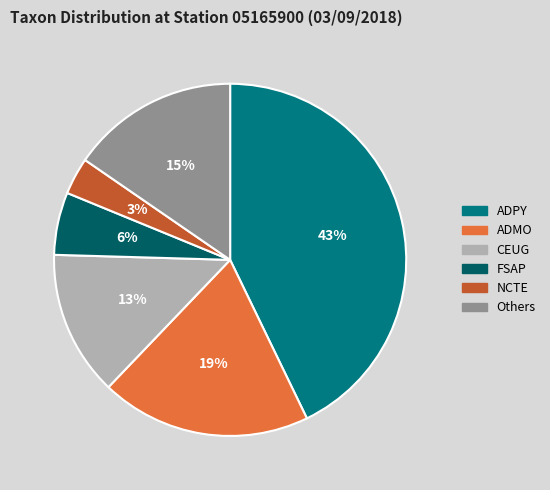

True or false: ADMO accounts for 32% of the total.

False